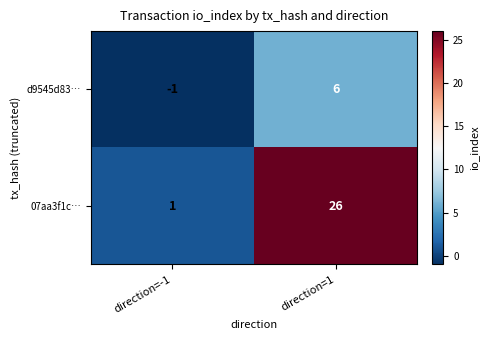

What is the difference between the maximum and minimum values in the d9545d83… series?

7